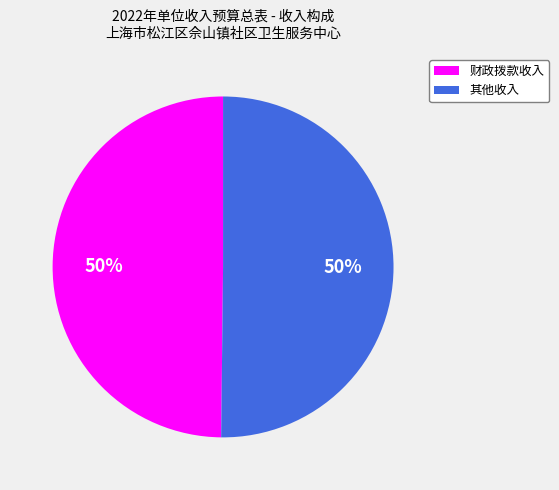

To the nearest percent, what is the average slice percentage?

50%